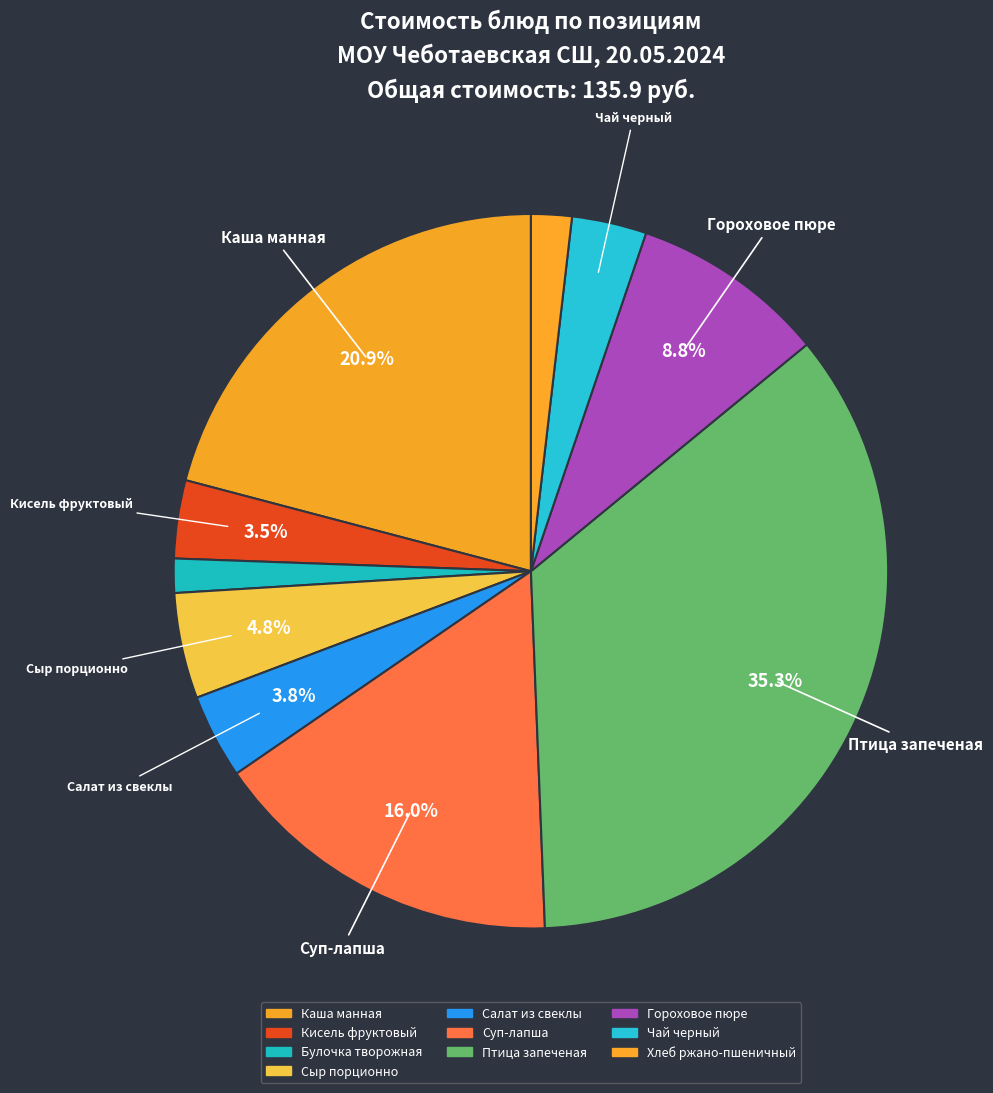

Rank the categories by value from highest to lowest.

Птица запеченая, Каша манная, Суп-лапша, Гороховое пюре, Сыр порционно, Салат из свеклы, Кисель фруктовый, Чай черный, Хлеб ржано-пшеничный, Булочка творожная